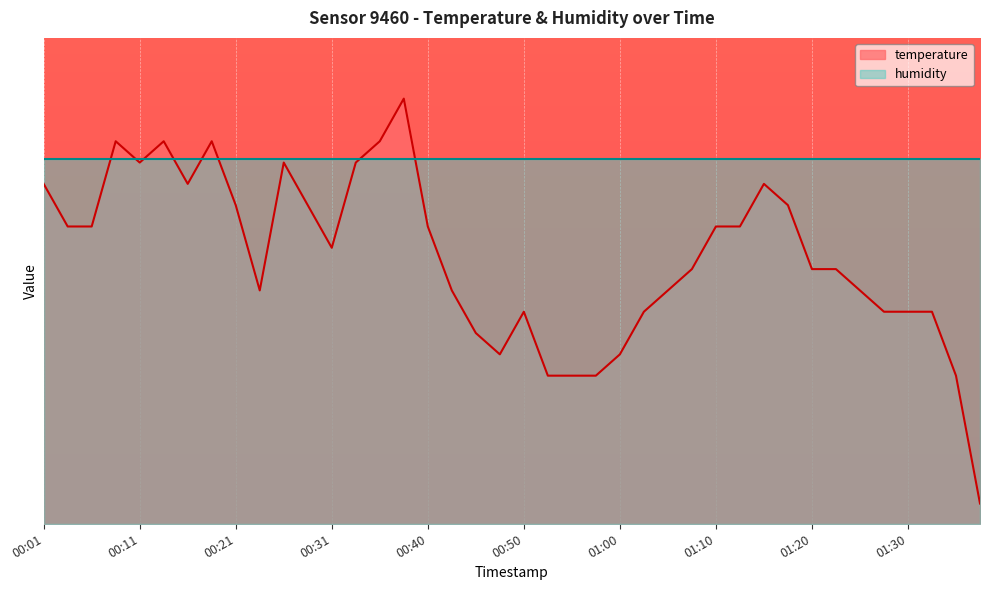

What is the value of the 32nd point from the left?

7.9